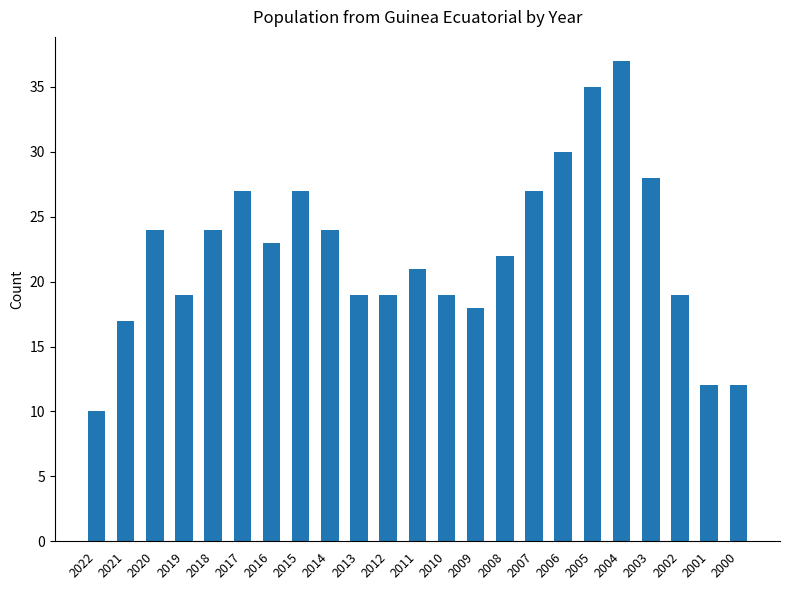

What is the value of the 11th bar from the left?

19